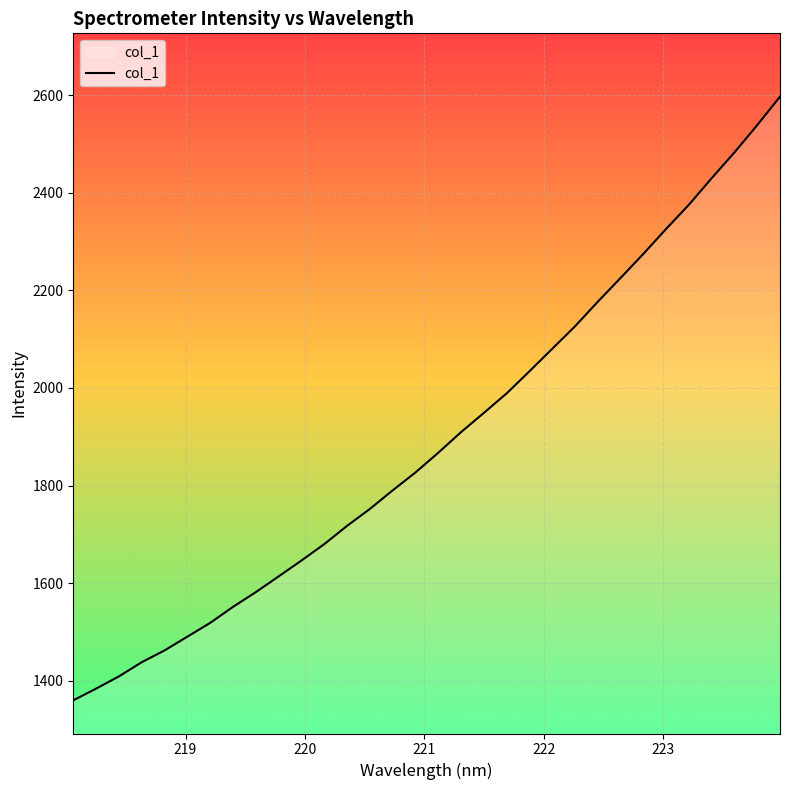

What is the smallest value displayed?

1359.8